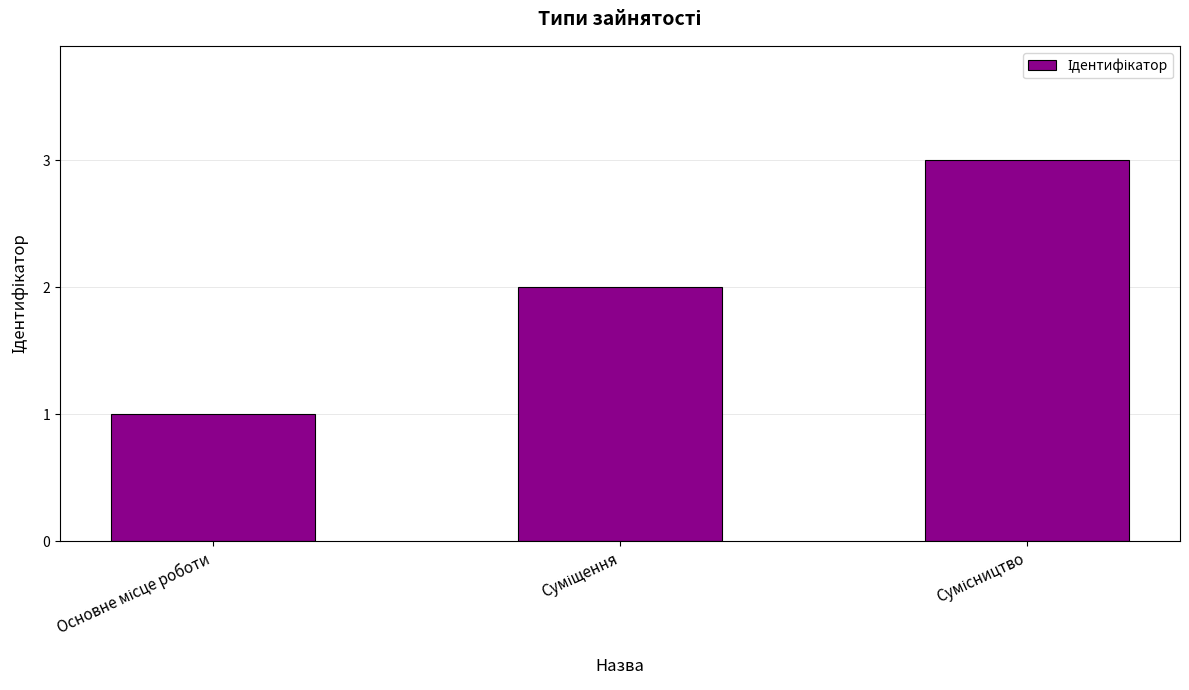

Count the number of categories in the chart.

3